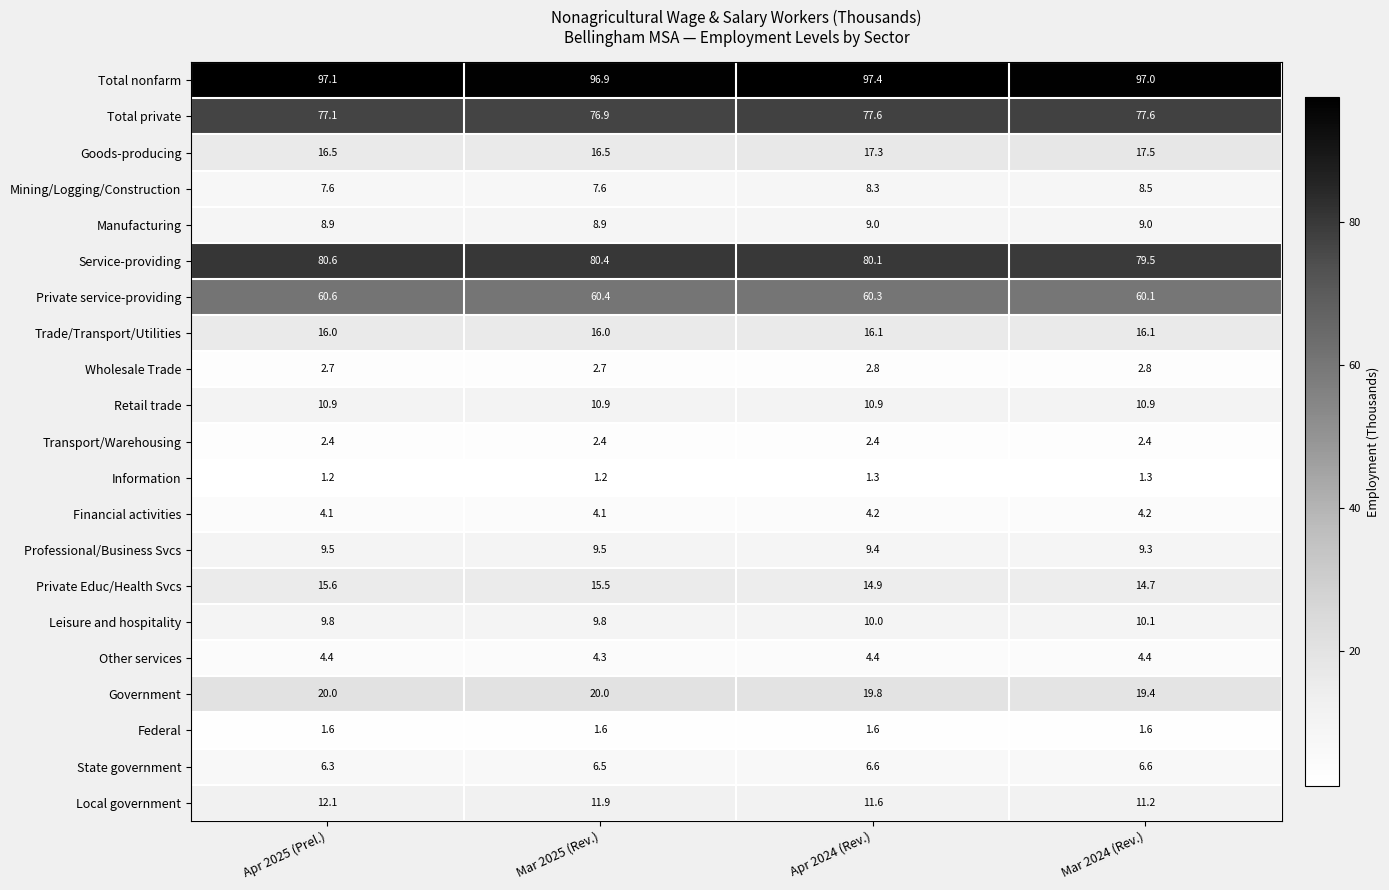

How many data points does each series have?

4